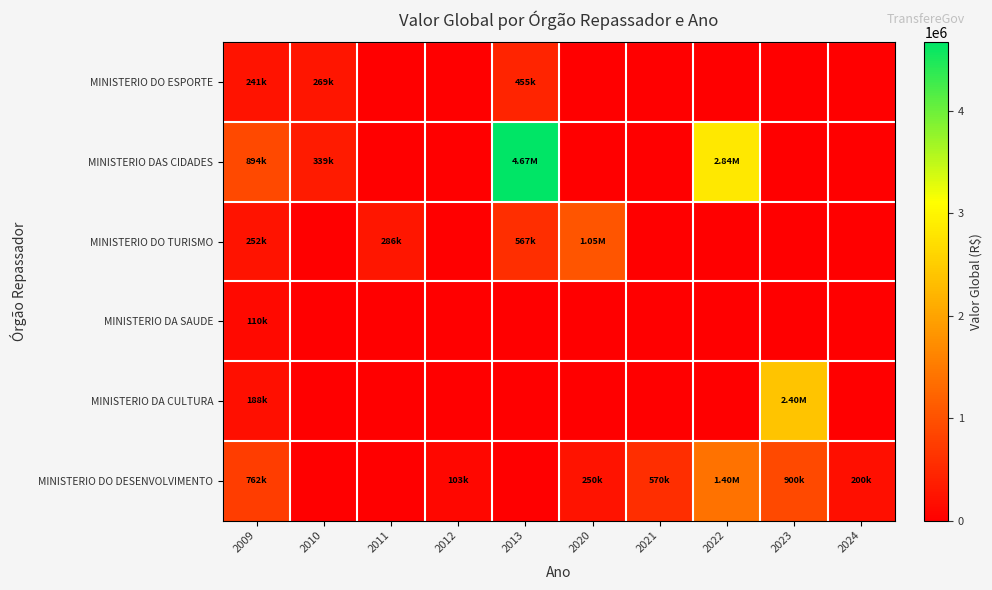

Reading left to right, transcribe all the data shown in this chart.

MINISTERIO DO ESPORTE: 2009=241016.1	2010=268685.8	2011=0.0	2012=0.0	2013=454809.6	2020=0.0	2021=0.0	2022=0.0	2023=0.0	2024=0.0
MINISTERIO DAS CIDADES: 2009=894323.6	2010=338994.4	2011=0.0	2012=0.0	2013=4666588.1	2020=0.0	2021=0.0	2022=2837611.6	2023=0.0	2024=0.0
MINISTERIO DO TURISMO: 2009=252274.2	2010=0.0	2011=285901.7	2012=0.0	2013=567269.8	2020=1051609.9	2021=0.0	2022=0.0	2023=0.0	2024=0.0
MINISTERIO DA SAUDE: 2009=110257.0	2010=0.0	2011=0.0	2012=0.0	2013=0.0	2020=0.0	2021=0.0	2022=0.0	2023=0.0	2024=0.0
MINISTERIO DA CULTURA: 2009=187639.7	2010=0.0	2011=0.0	2012=0.0	2013=0.0	2020=0.0	2021=0.0	2022=0.0	2023=2396026.5	2024=0.0
MINISTERIO DO DESENVOLVIMENTO: 2009=762102.8	2010=0.0	2011=0.0	2012=103092.8	2013=0.0	2020=250000.0	2021=570000.0	2022=1400000.0	2023=900000.0	2024=200000.0